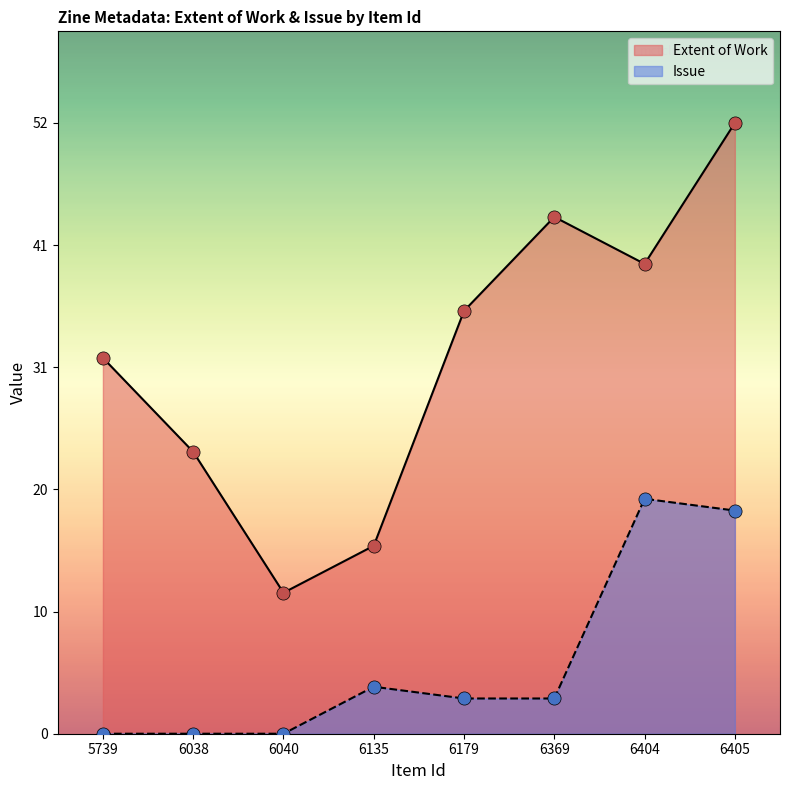

Which series contains the highest Y value?

Extent of Work